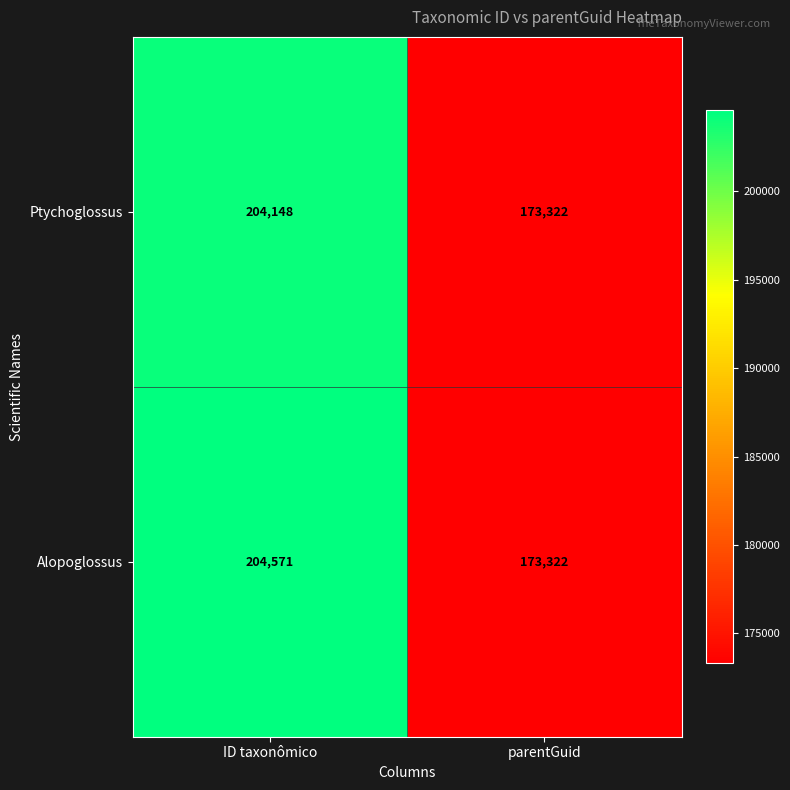

Where is Alopoglossus nearest to the value 188946?

parentGuid